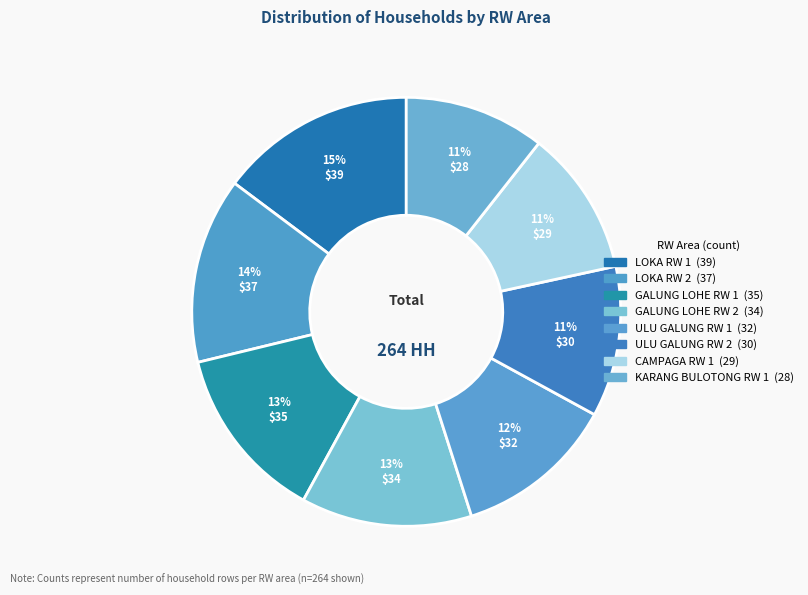

How many segments does this pie chart have?

8